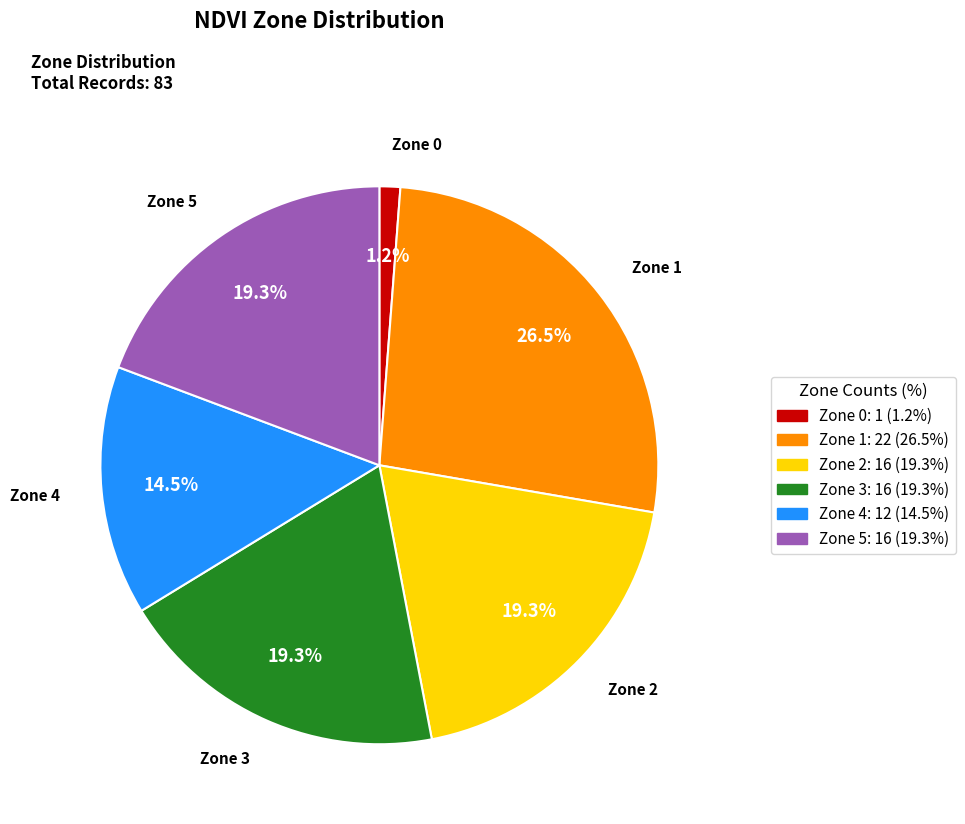

What is the largest slice in the pie chart?

Zone 1